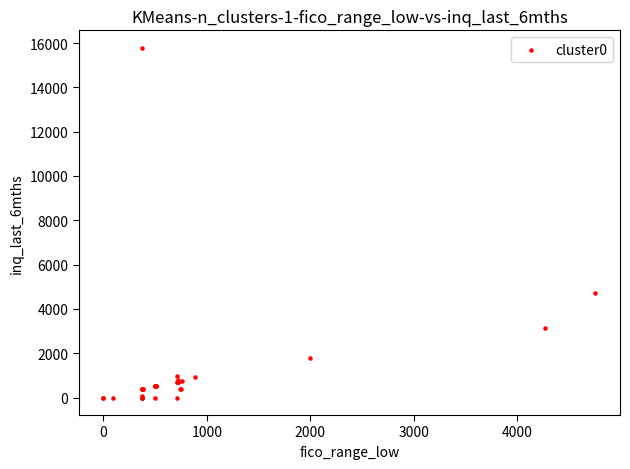

What Y value in the scatter plot is closest to 7891?

4737.3